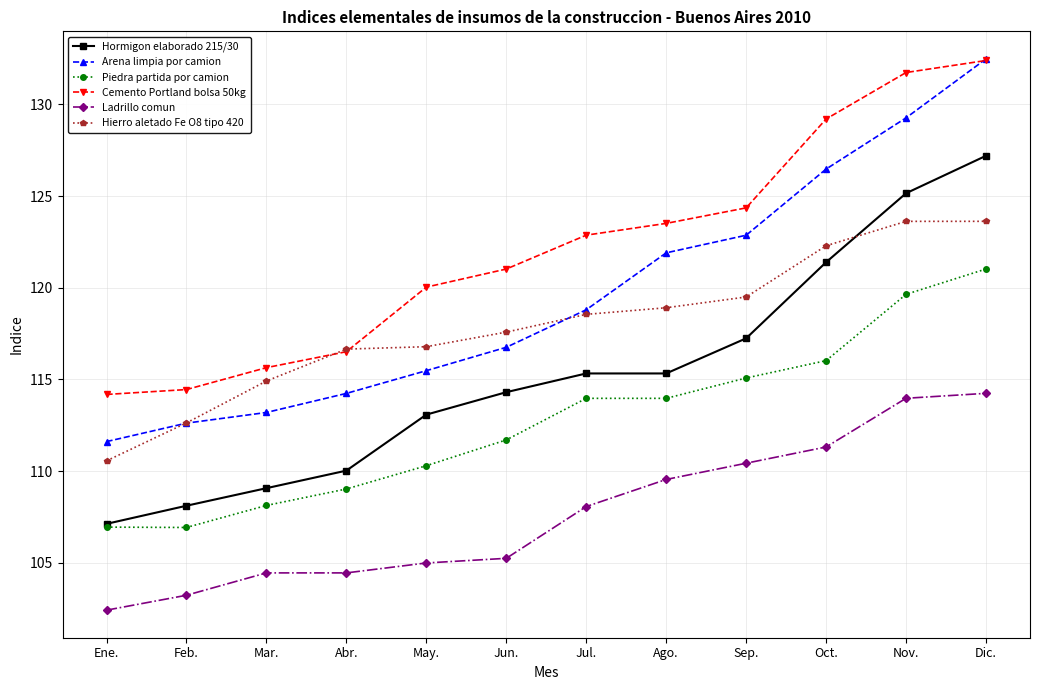

True or false: Hormigon elaborado 215/30 has a value of 114.3 at Jun..

True